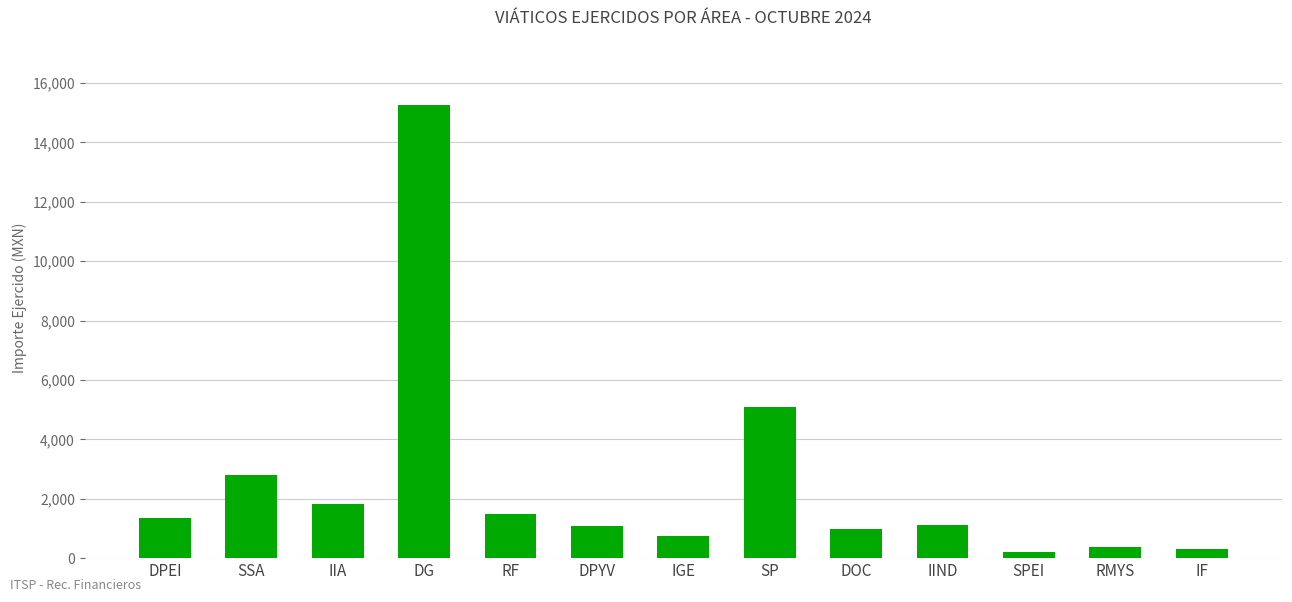

Which category has the highest value across all series?

DG